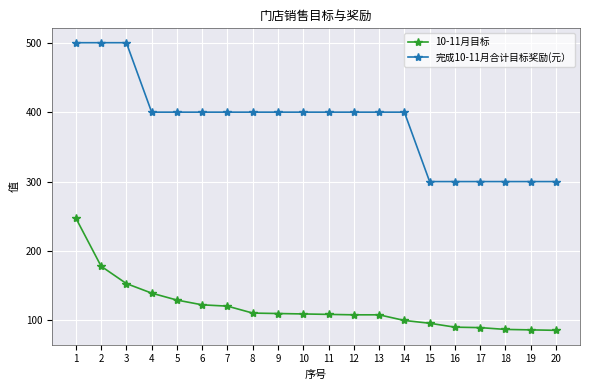

What is the approximate value of 完成10-11月合计目标奖励(元） at 15?

300.0